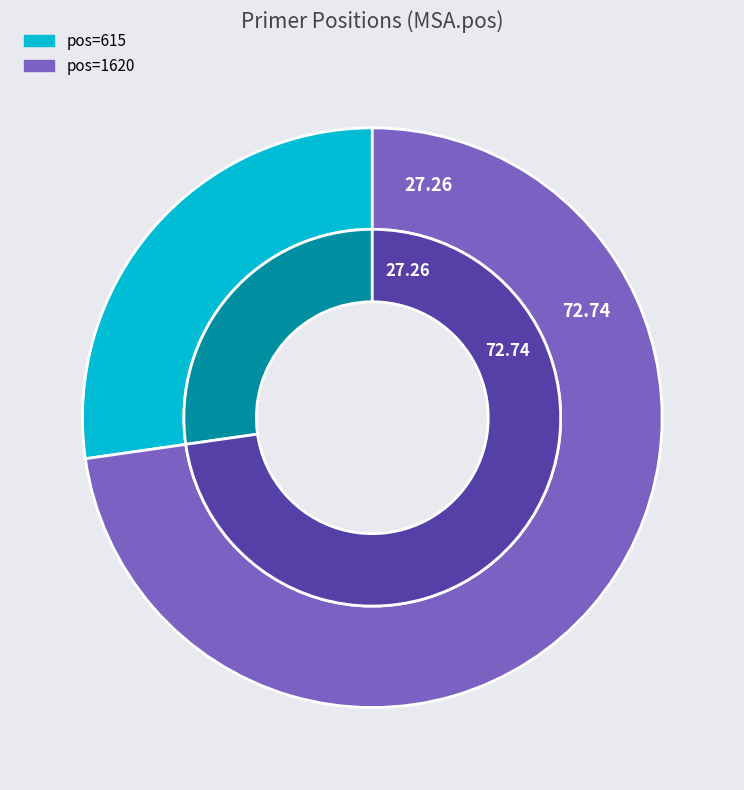

True or false: 615 accounts for 27% of the total.

True